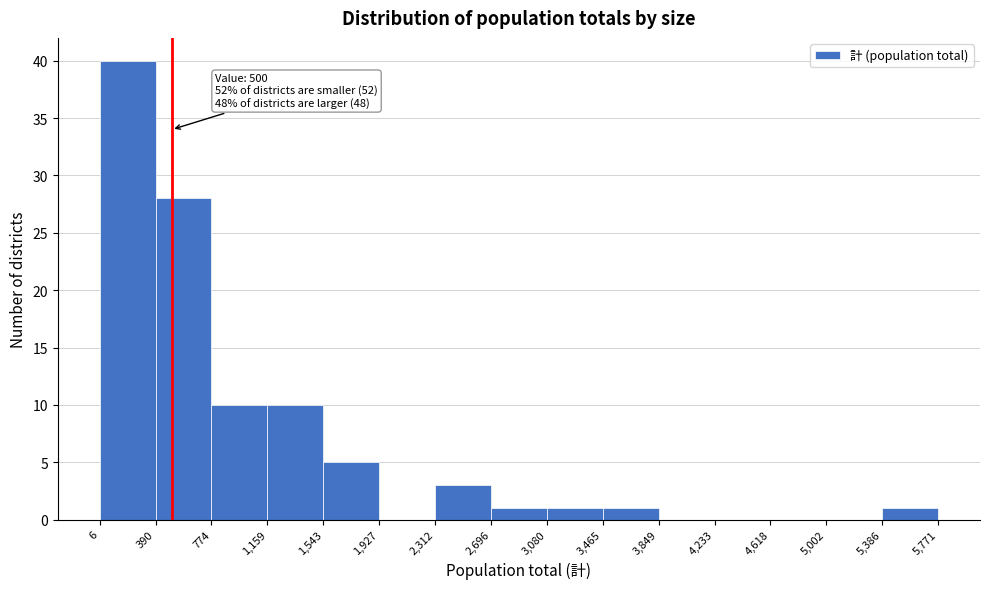

Which range on the x-axis has the tallest bar?

6 to 390